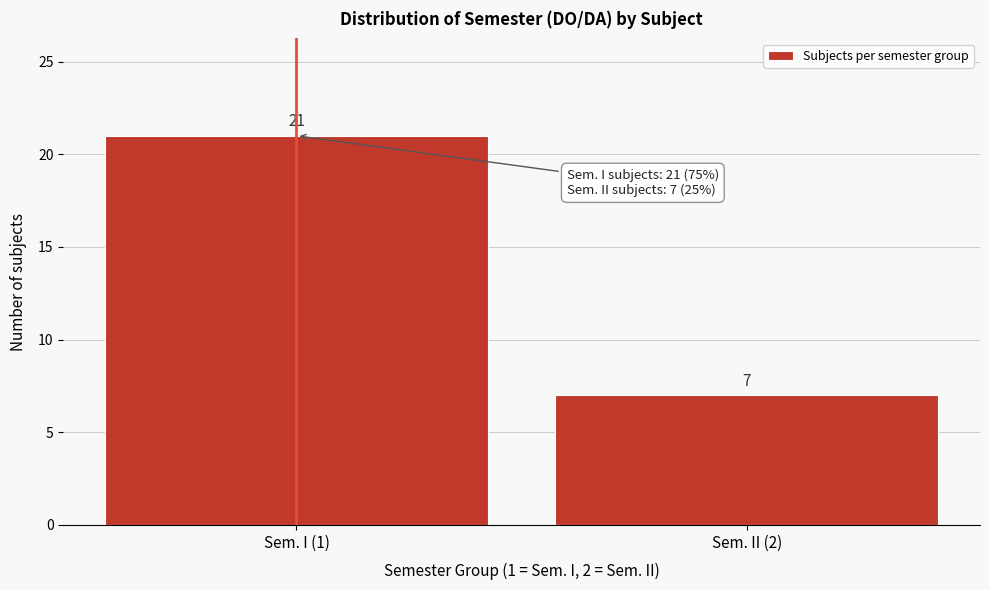

Reading left to right, transcribe all the data shown in this chart.

Sem. I (1)=21	Sem. II (2)=7